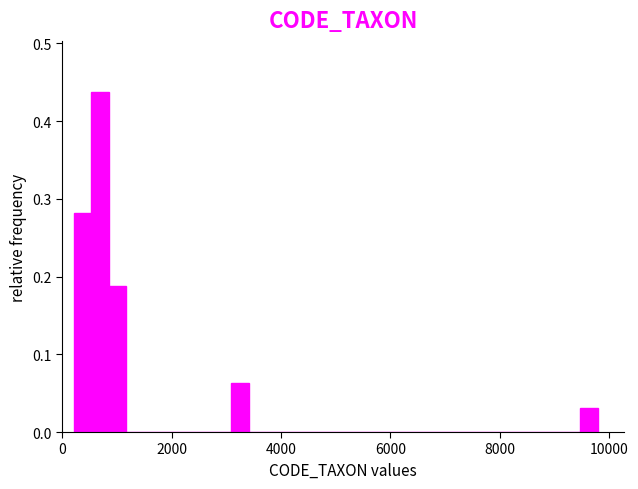

Read against the x-axis, roughly where is the centre of the tallest bar?

600